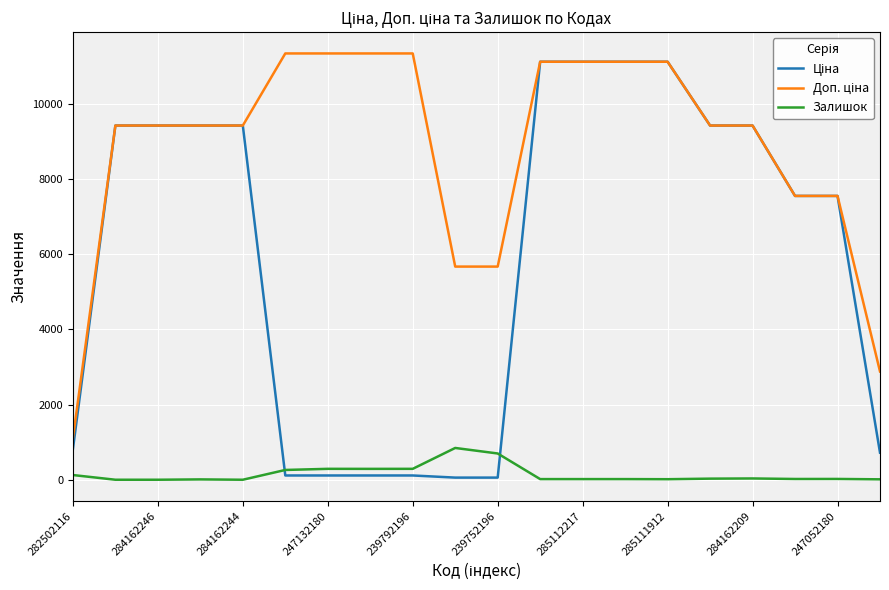

List the series in order of their peak value, lowest first.

Залишок, Ціна, Доп. ціна